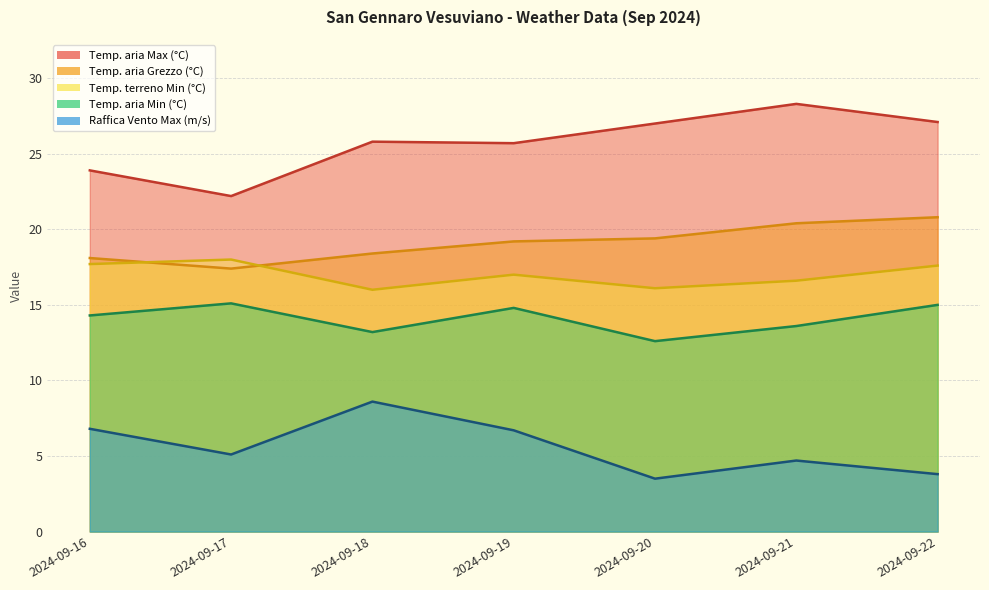

True or false: Temp. aria Grezzo (°C) has more than 1 interior local peaks.

False